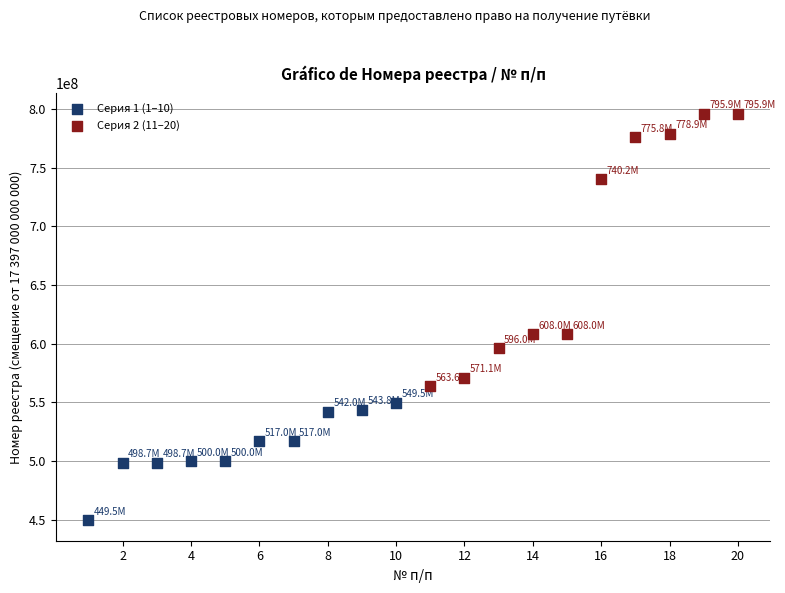

What are all the series names shown in the legend?

Серия 1 (1–10), Серия 2 (11–20)